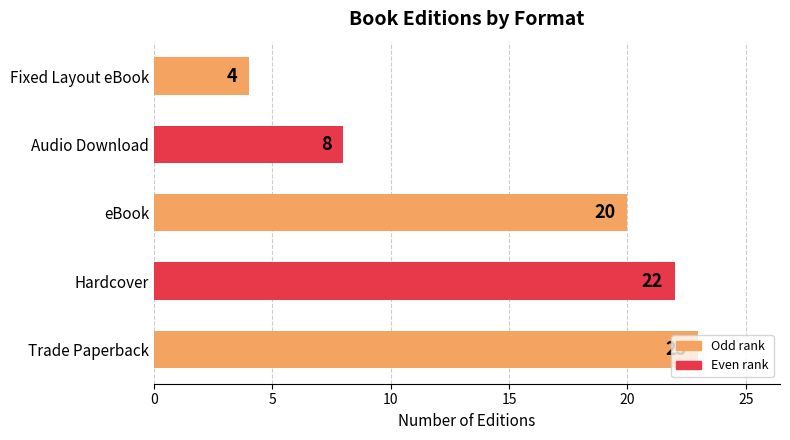

What is the change in value from Audio Download to Fixed Layout eBook?

-4